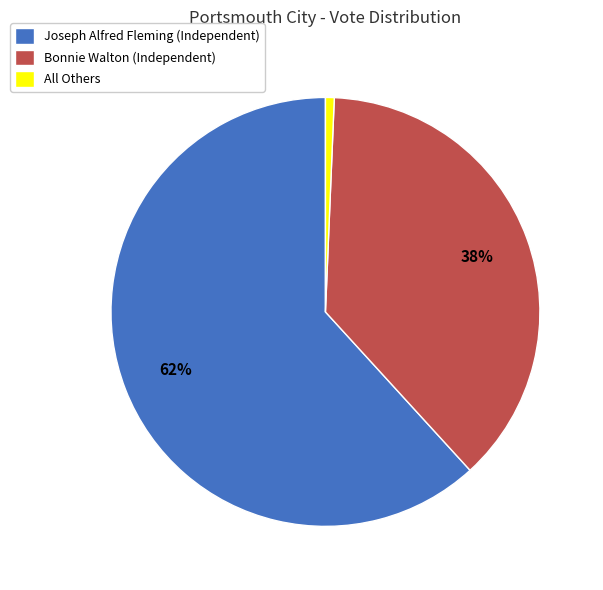

Rank the categories by value from lowest to highest.

All Others, Bonnie Walton (Independent), Joseph Alfred Fleming (Independent)